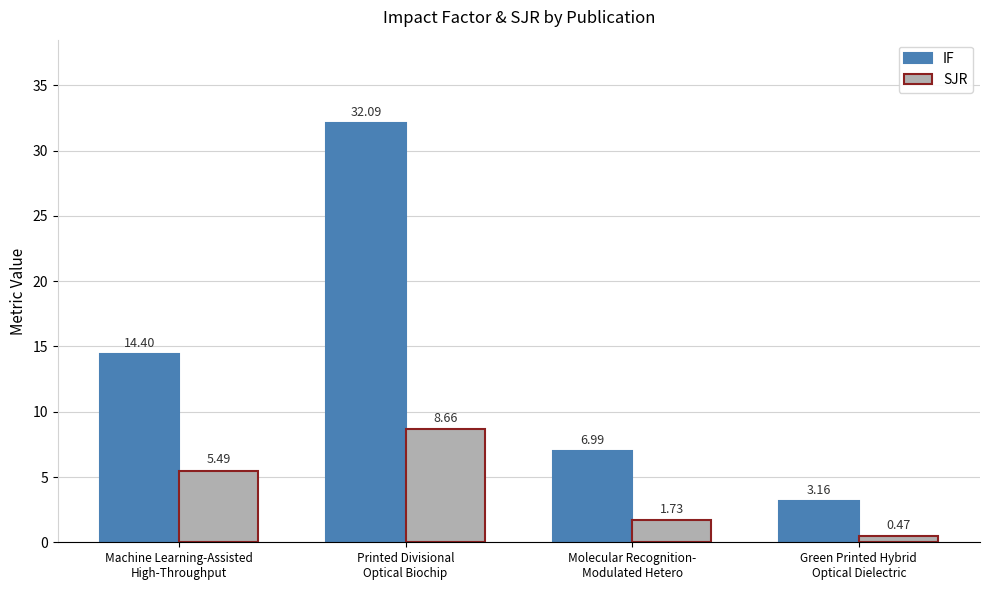

How many groups of bars are there?

4